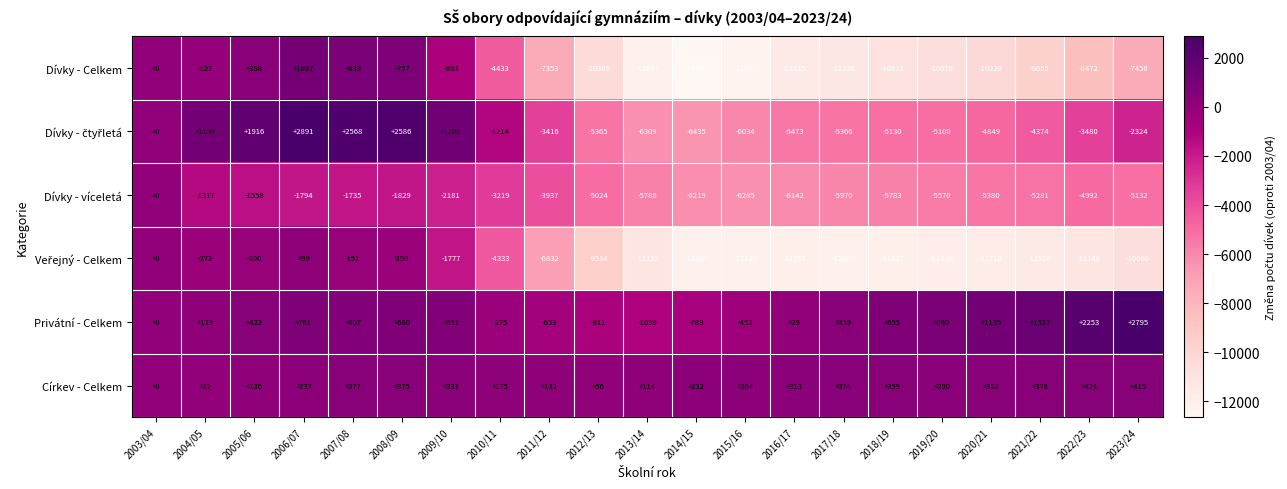

What is the difference between the highest and lowest values at 2020/21?

12851